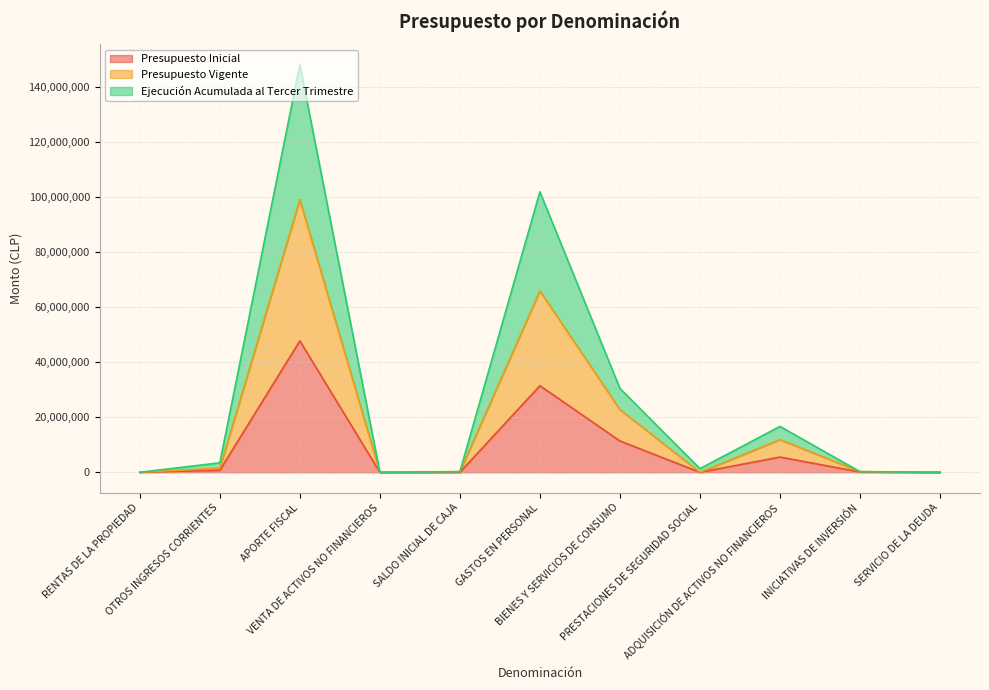

Reading left to right, transcribe all the data shown in this chart.

Presupuesto Inicial: RENTAS DE LA PROPIEDAD=0	OTROS INGRESOS CORRIENTES=729473	APORTE FISCAL=47777341	VENTA DE ACTIVOS NO FINANCIEROS=0	SALDO INICIAL DE CAJA=10	GASTOS EN PERSONAL=31474606	BIENES Y SERVICIOS DE CONSUMO=11388723	PRESTACIONES DE SEGURIDAD SOCIAL=0	ADQUISICIÓN DE ACTIVOS NO FINANCIEROS=5529963	INICIATIVAS DE INVERSIÓN=113522	SERVICIO DE LA DEUDA=10
Presupuesto Vigente: RENTAS DE LA PROPIEDAD=0	OTROS INGRESOS CORRIENTES=1489473	APORTE FISCAL=99102990	VENTA DE ACTIVOS NO FINANCIEROS=0	SALDO INICIAL DE CAJA=224020	GASTOS EN PERSONAL=65932607	BIENES Y SERVICIOS DE CONSUMO=22773408	PRESTACIONES DE SEGURIDAD SOCIAL=0	ADQUISICIÓN DE ACTIVOS NO FINANCIEROS=11883404	INICIATIVAS DE INVERSIÓN=227044	SERVICIO DE LA DEUDA=20
Ejecución Acumulada al Tercer Trimestre: RENTAS DE LA PROPIEDAD=1815	OTROS INGRESOS CORRIENTES=3449484	APORTE FISCAL=148144751	VENTA DE ACTIVOS NO FINANCIEROS=18924	SALDO INICIAL DE CAJA=224020	GASTOS EN PERSONAL=101946666	BIENES Y SERVICIOS DE CONSUMO=30483822	PRESTACIONES DE SEGURIDAD SOCIAL=1335993	ADQUISICIÓN DE ACTIVOS NO FINANCIEROS=16663406	INICIATIVAS DE INVERSIÓN=246805	SERVICIO DE LA DEUDA=20